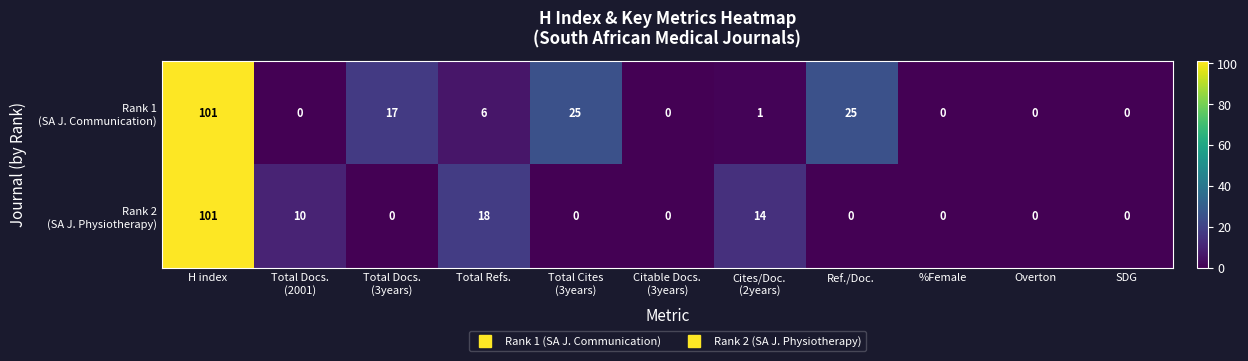

What is the maximum value shown in the chart?

101